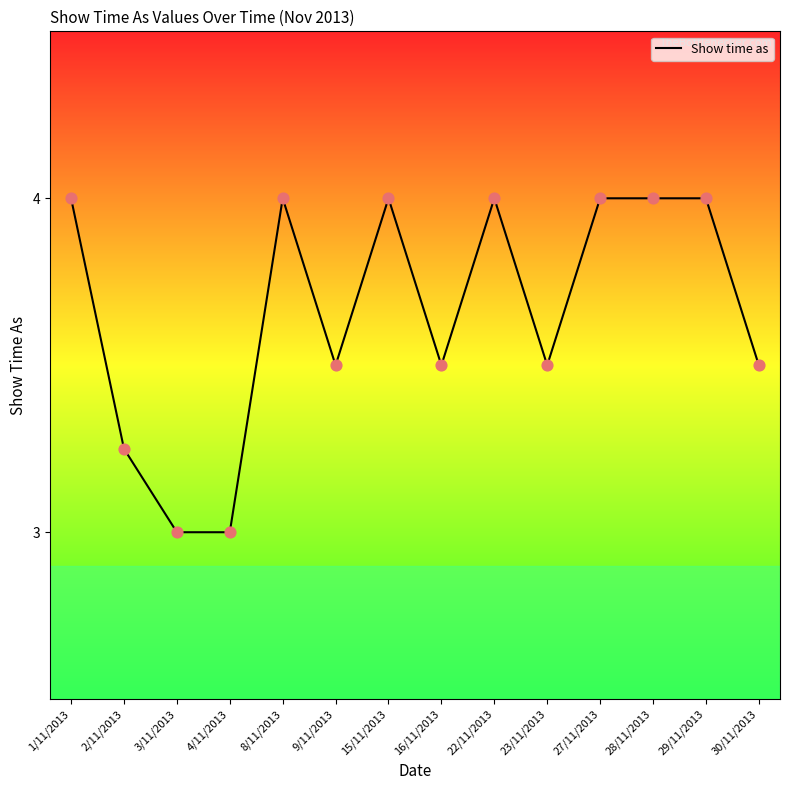

What is the ratio of the value at 22/11/2013 to the value at 15/11/2013?

1.0